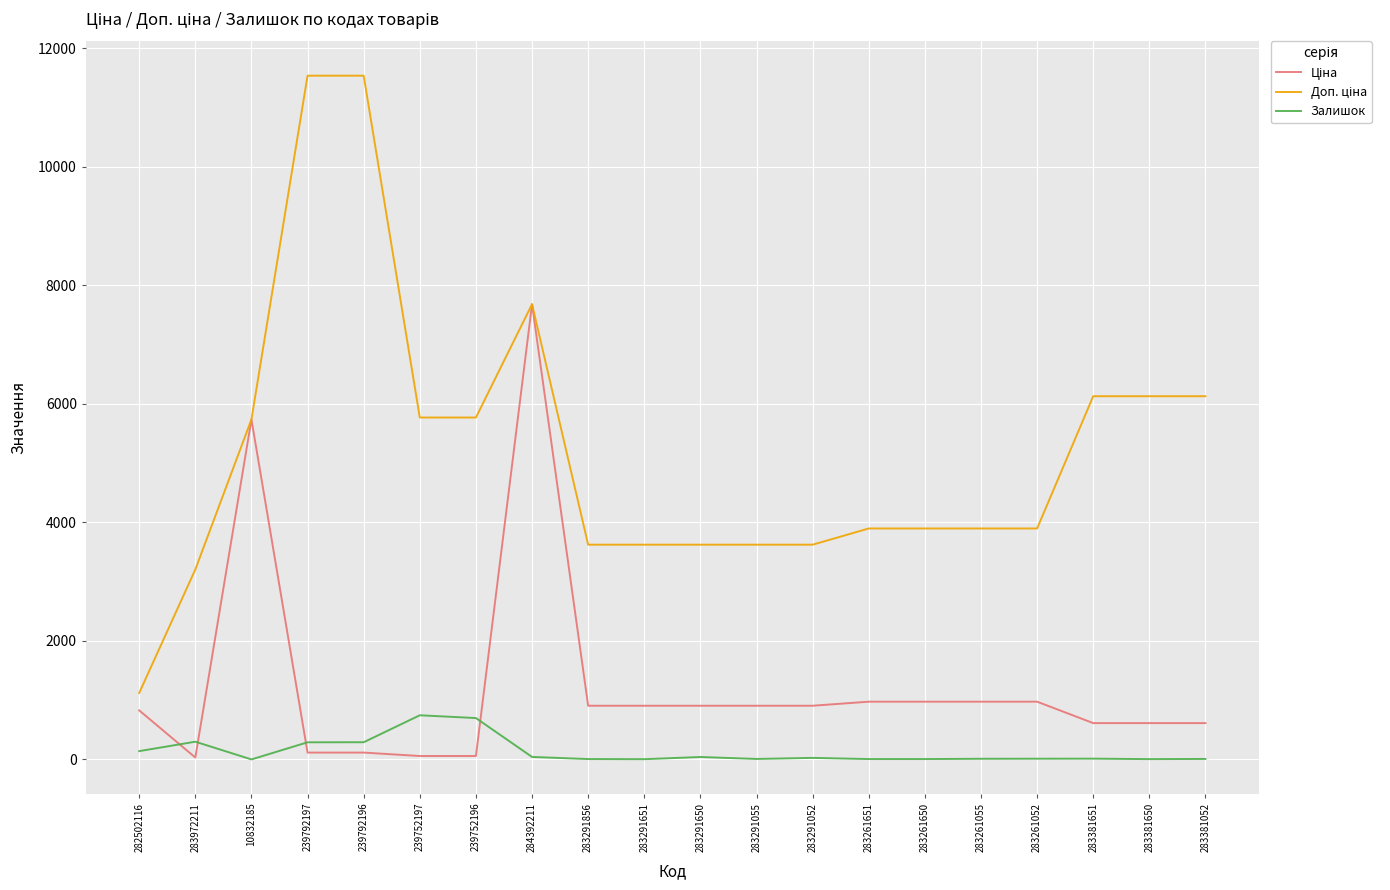

At which category is the sum across all series the highest?

284392211